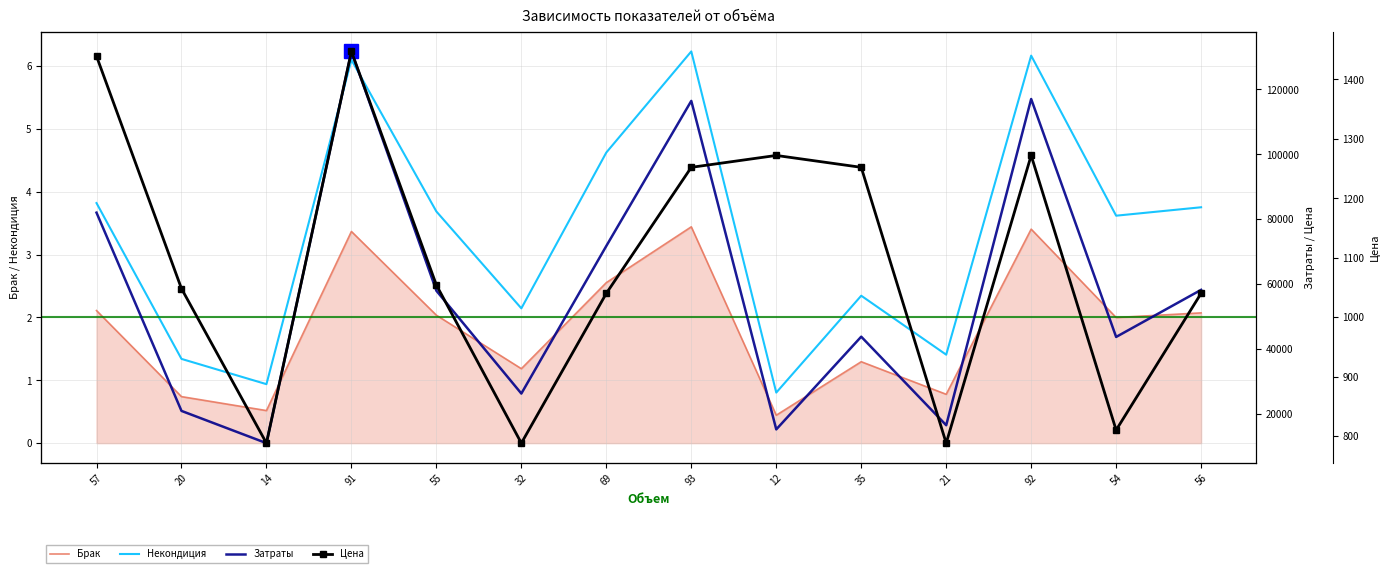

Reading left to right, transcribe all the data shown in this chart.

Брак: 57=2.1	20=0.7	14=0.5	91=3.4	55=2.0	32=1.2	69=2.6	93=3.4	12=0.4	35=1.3	21=0.8	92=3.4	54=2.0	56=2.1
Некондиция: 57=3.8	20=1.3	14=0.9	91=6.1	55=3.7	32=2.1	69=4.6	93=6.2	12=0.8	35=2.3	21=1.4	92=6.2	54=3.6	56=3.8
Затраты: 57=82023.0	20=20960.0	14=11032.0	91=131677.0	55=57970.0	32=26304.0	69=71760.0	93=116436.0	12=15264.0	35=43820.0	21=16548.0	92=117024.0	54=43740.0	56=58240.0
Цена: 57=1439.0	20=1048.0	14=788.0	91=1447.0	55=1054.0	32=788.0	69=1040.0	93=1252.0	12=1272.0	35=1252.0	21=788.0	92=1272.0	54=810.0	56=1040.0